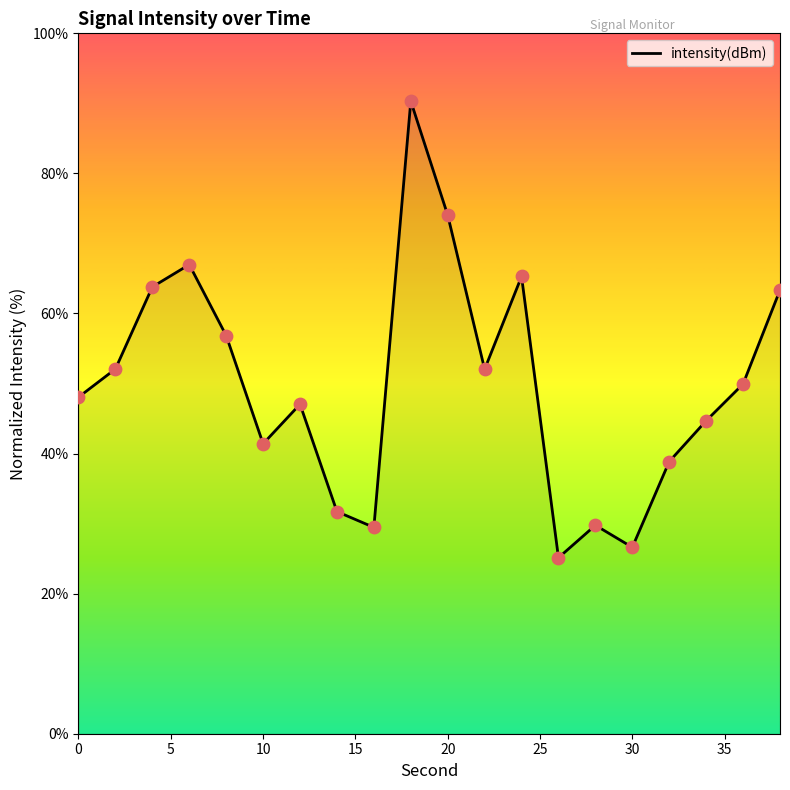

What is the greatest value displayed?

90.3